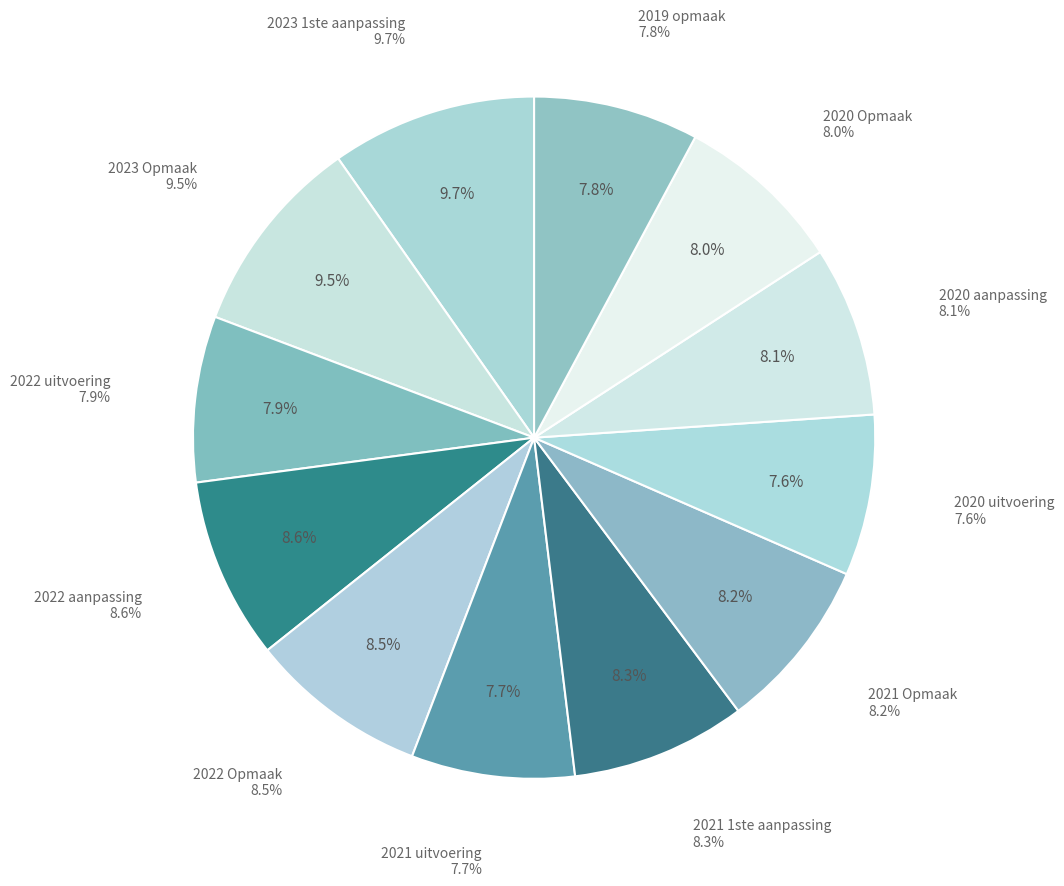

What is the largest slice in the pie chart?

2023 1ste aanpassing